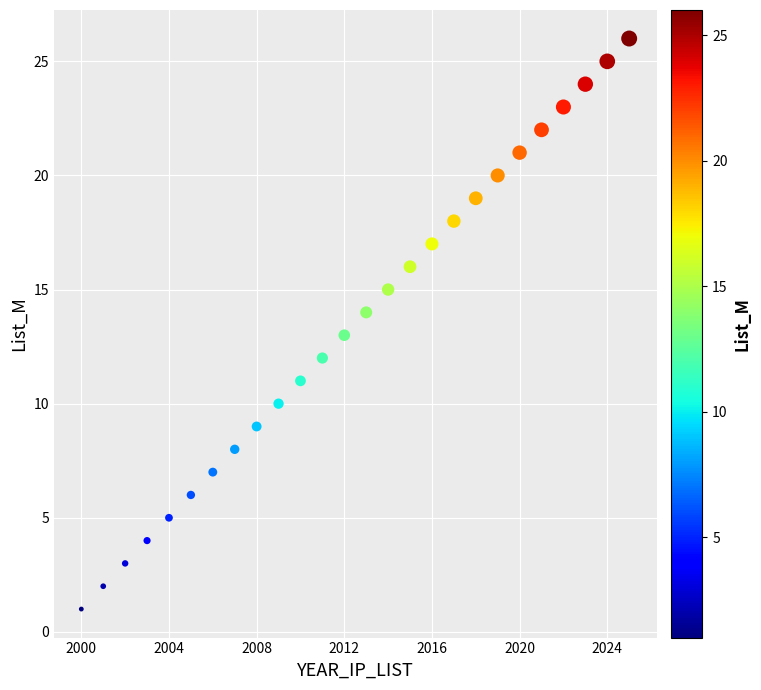

What is the range of X values (max minus min)?

25